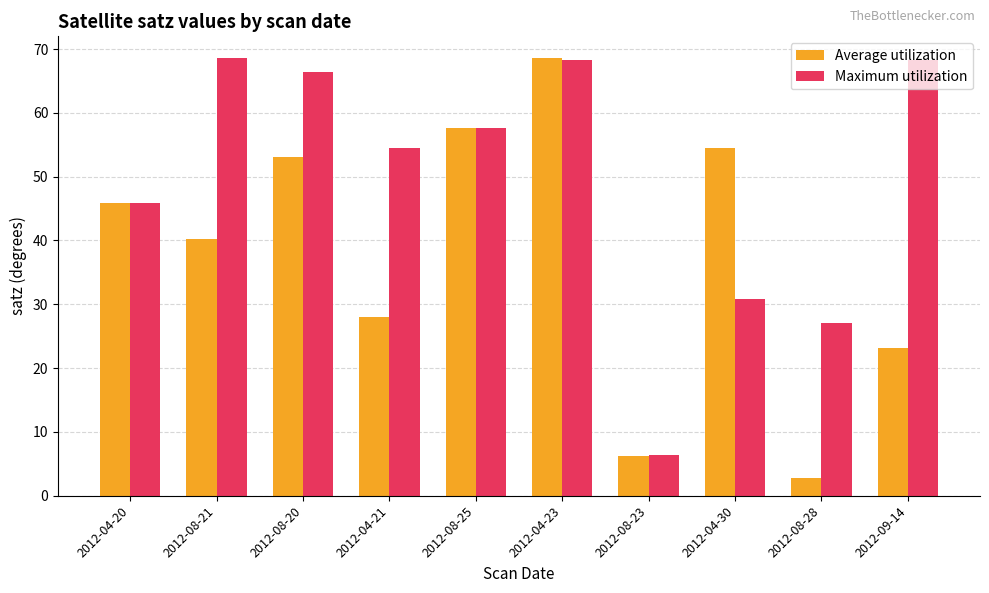

Count the number of data series in this chart.

2